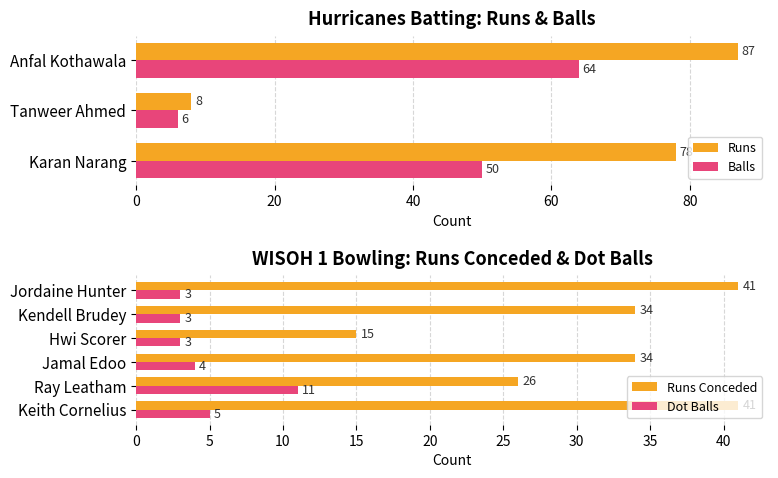

The value of Runs at Anfal Kothawala is 23. True or false?

False